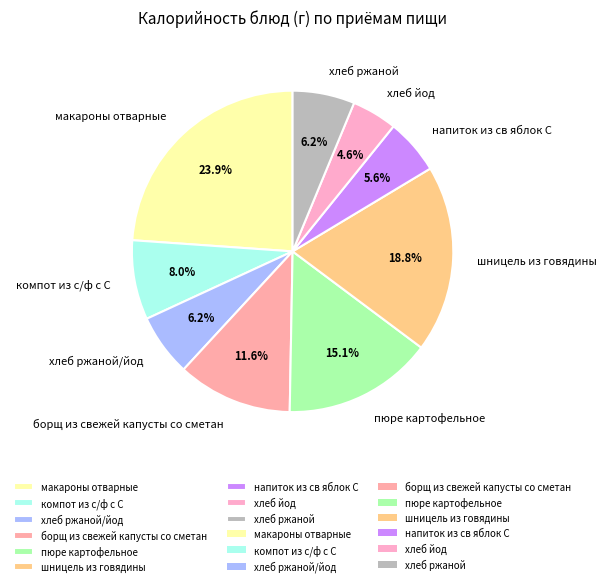

How many slices are in this pie chart?

9